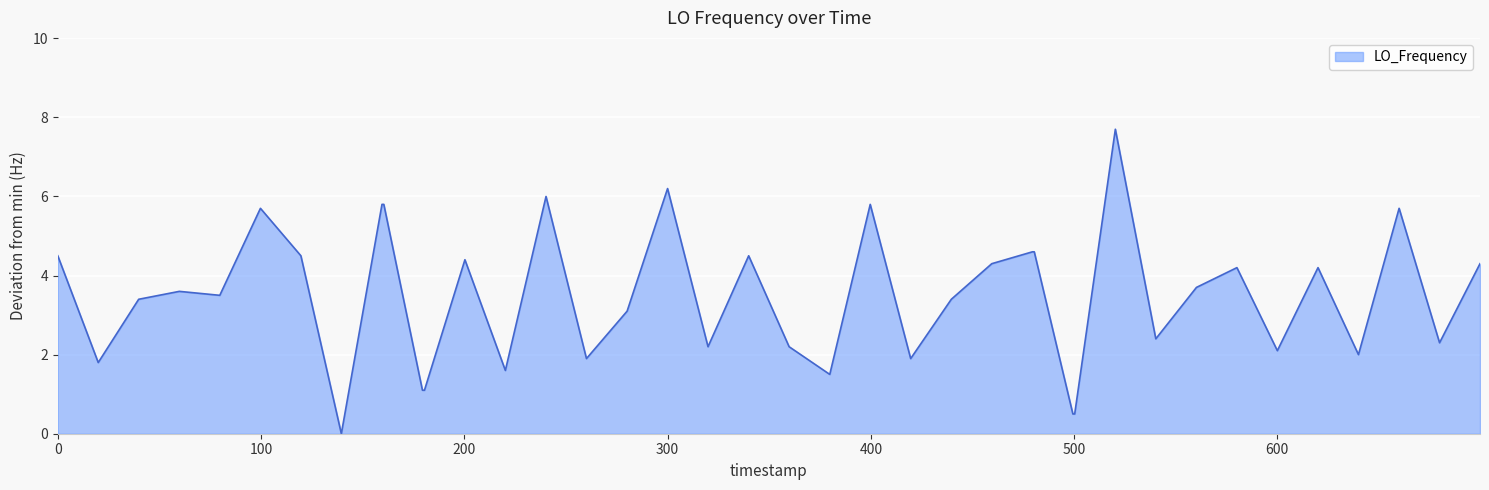

Does the chart display data point markers on the line(s)?

No